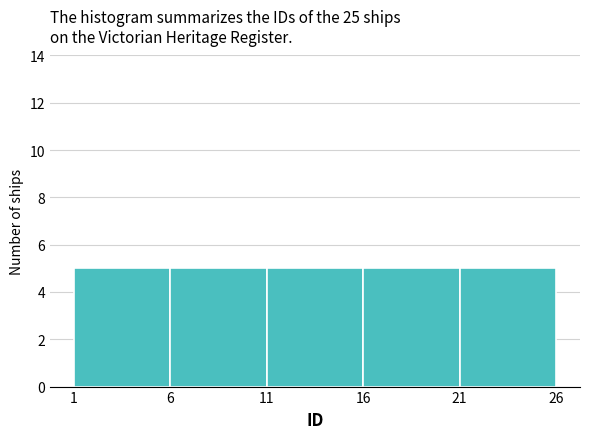

What is the height of the bar covering 16 to 21 on the x-axis? The values are not printed on the chart, so give them approximately, as read against the axis.

5